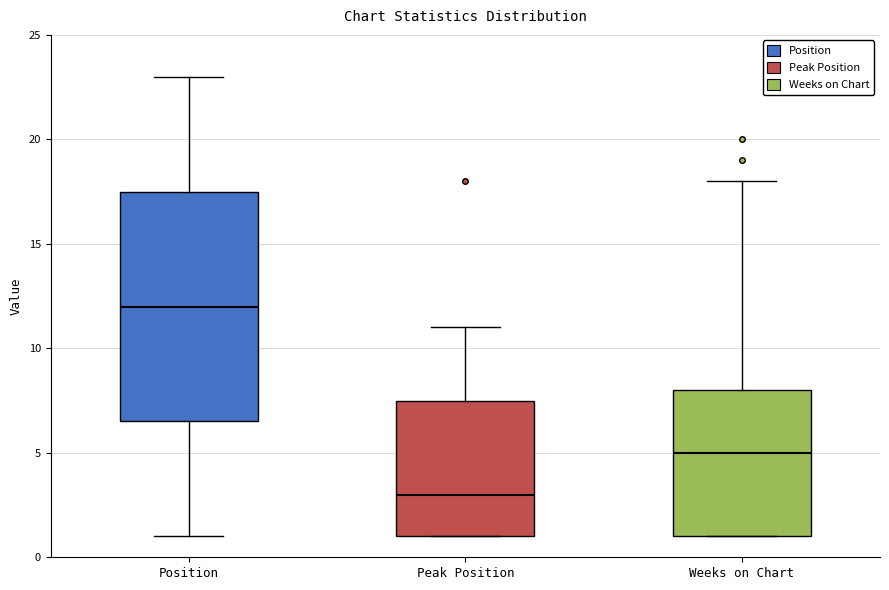

Which box is the tallest, from its lower edge to its upper edge?

Position